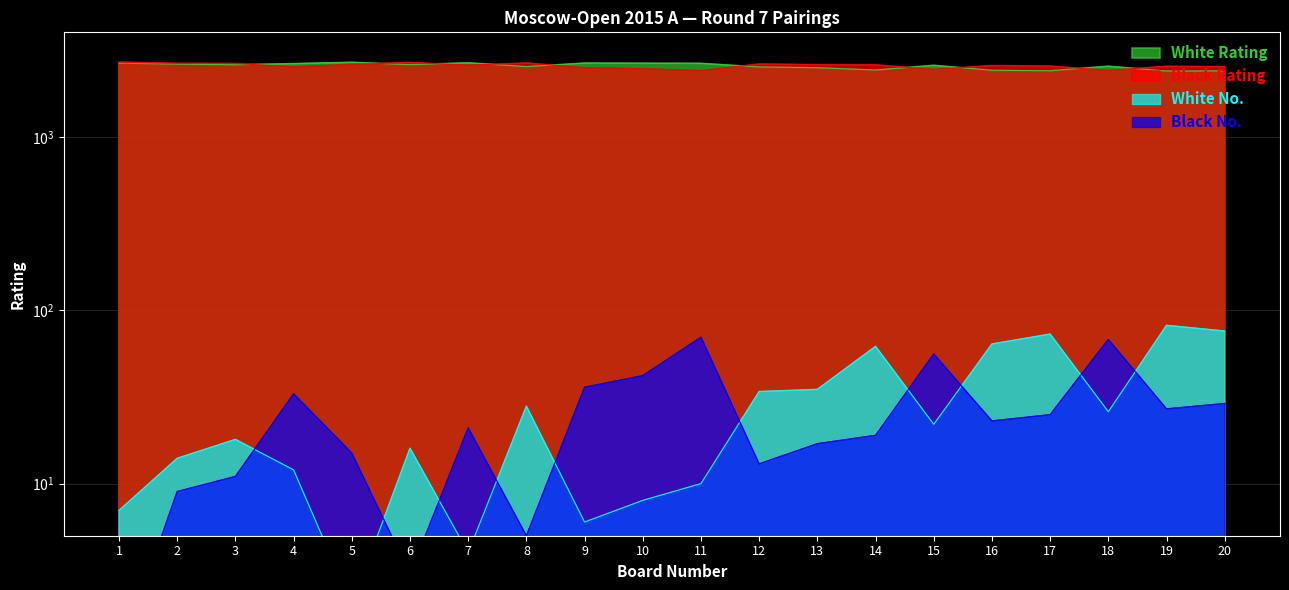

What is the value of the White Rating point at the 3rd from the left?

2618